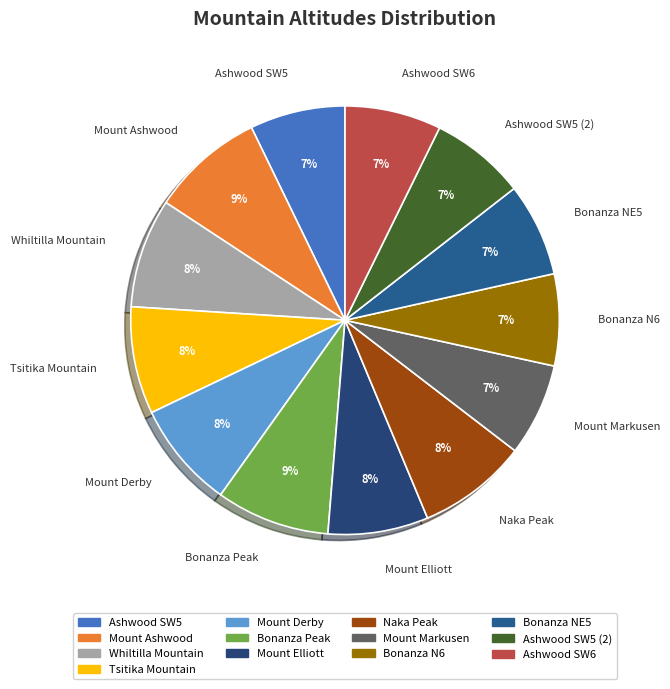

To the nearest percent, what is the difference between the Tsitika Mountain and Ashwood SW5 (2) slice percentages?

1%